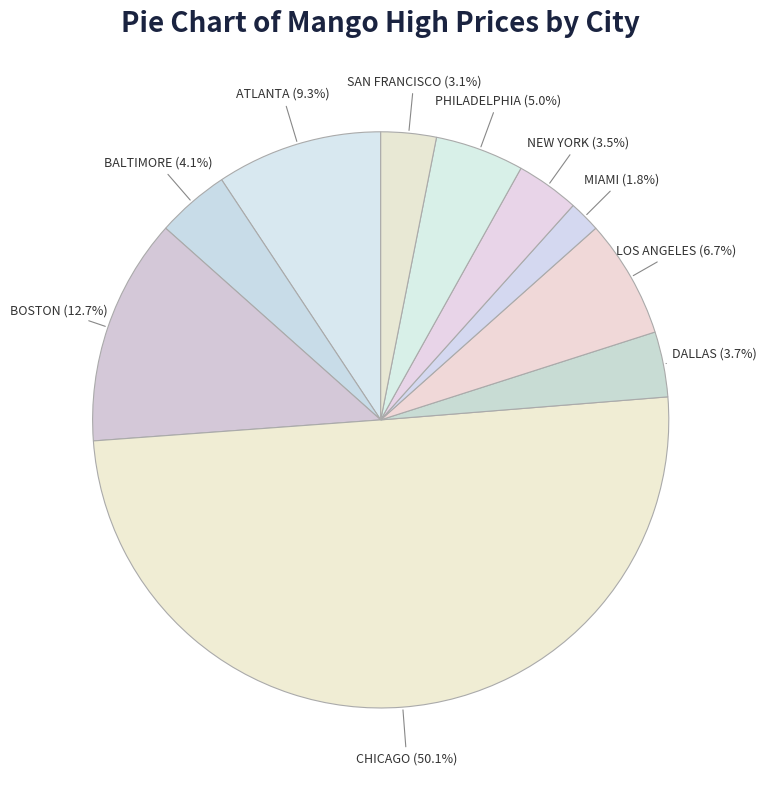

Count the number of slices in the pie.

10